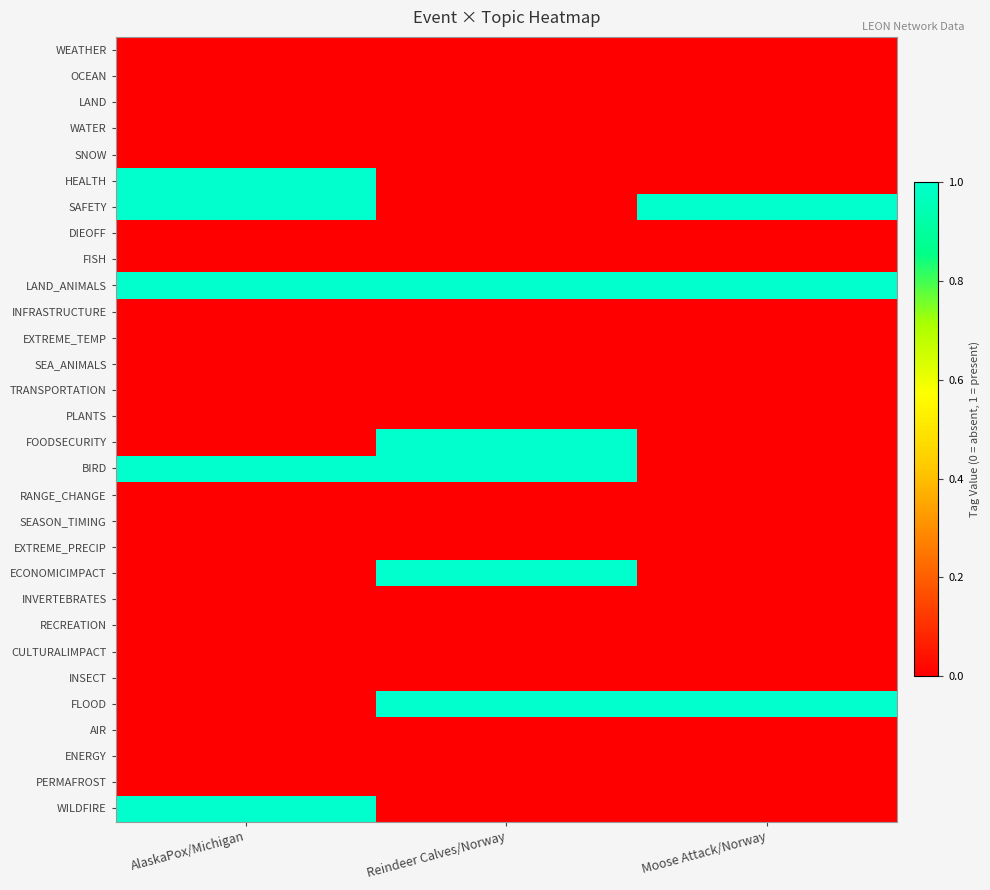

List the series in order of their peak value, highest first.

HEALTH, SAFETY, LAND_ANIMALS, FOODSECURITY, BIRD, ECONOMICIMPACT, FLOOD, WILDFIRE, WEATHER, OCEAN, LAND, WATER, SNOW, DIEOFF, FISH, INFRASTRUCTURE, EXTREME_TEMP, SEA_ANIMALS, TRANSPORTATION, PLANTS, RANGE_CHANGE, SEASON_TIMING, EXTREME_PRECIP, INVERTEBRATES, RECREATION, CULTURALIMPACT, INSECT, AIR, ENERGY, PERMAFROST